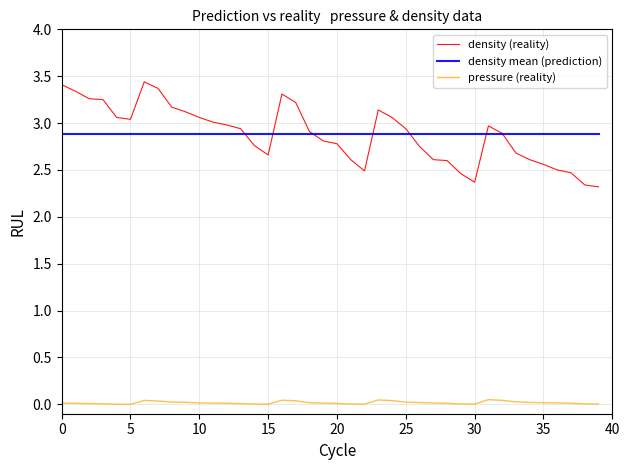

True or false: pressure (reality) and density mean (prediction) cross at least once.

False